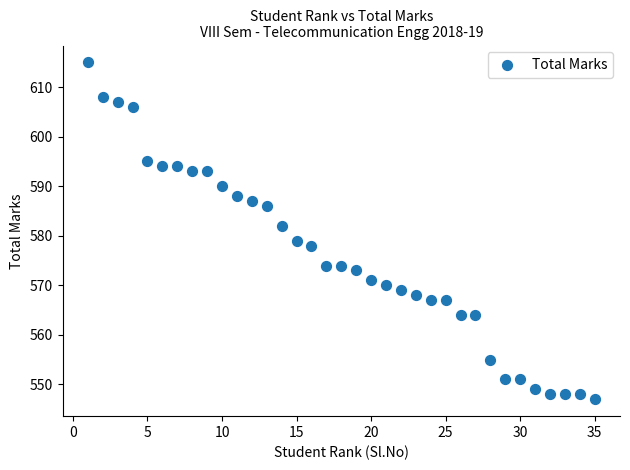

What Y value in the scatter plot is closest to 581?

582